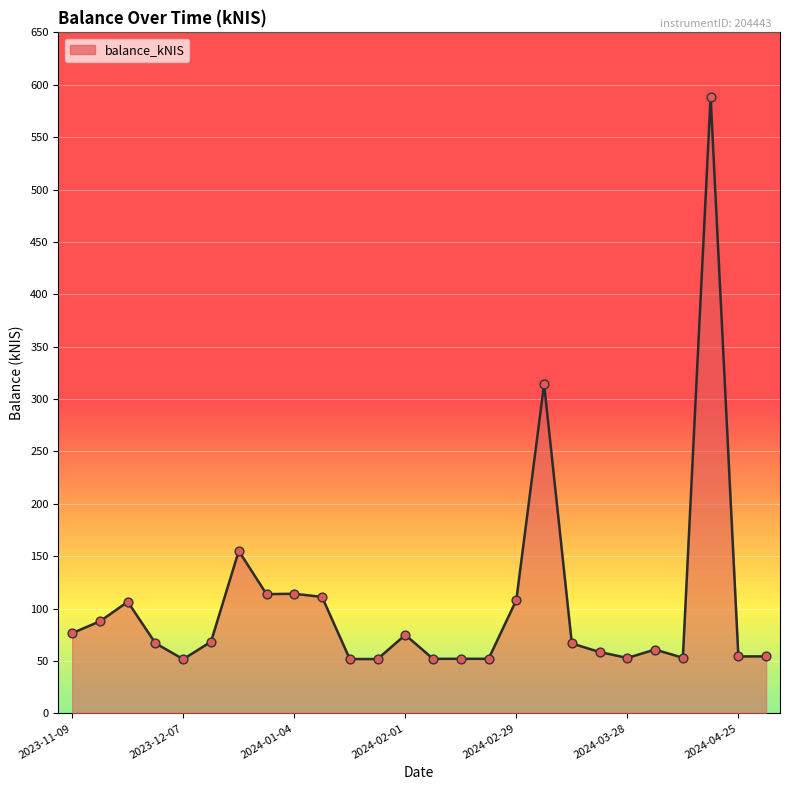

What is the greatest value displayed?

588.5